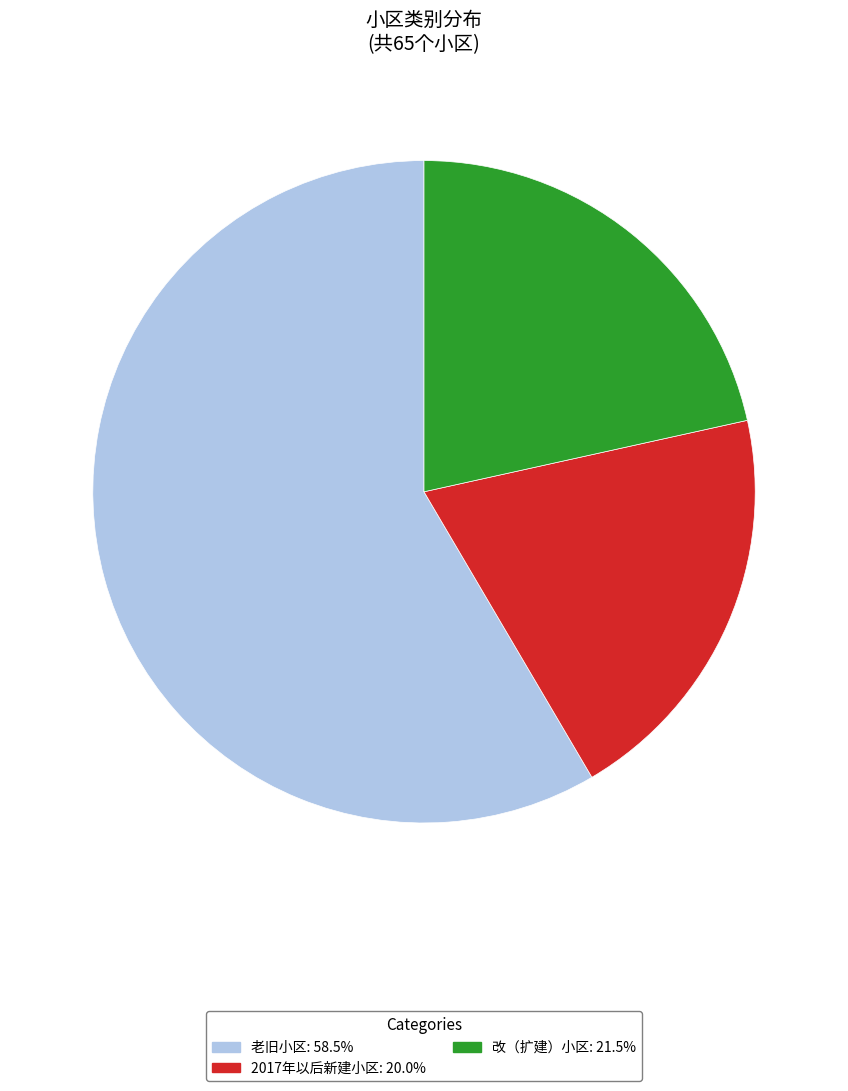

Is the sum of 老旧小区 and 2017年以后新建小区 greater than half?

Yes